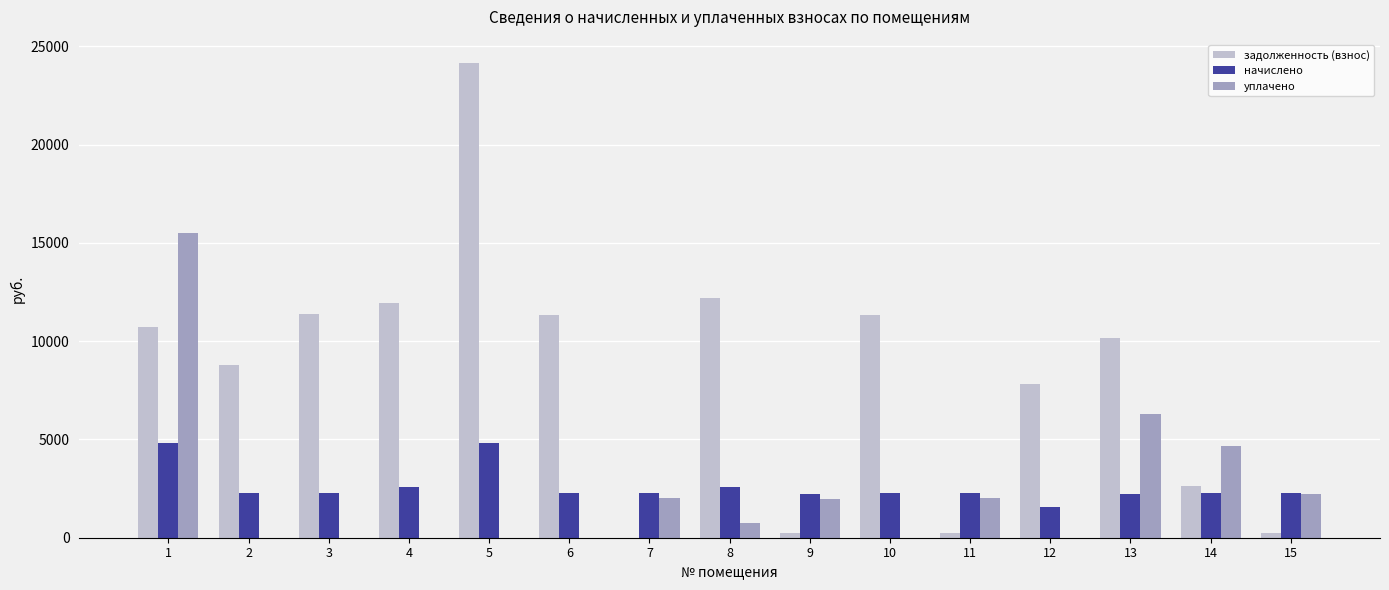

The value of уплачено at 14 is 4642.6. True or false?

True